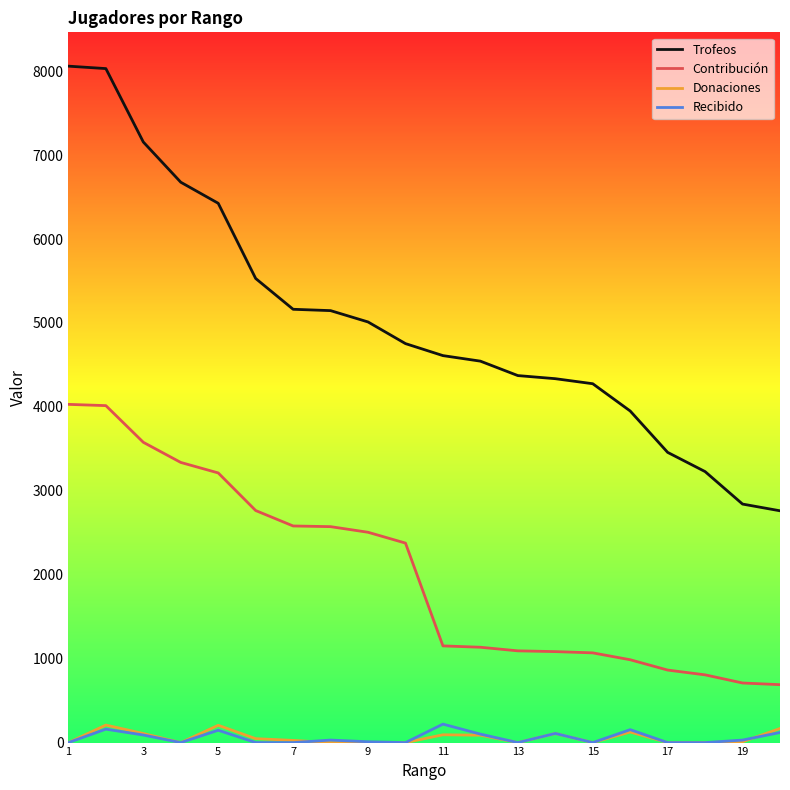

Count the number of categories in the chart.

20